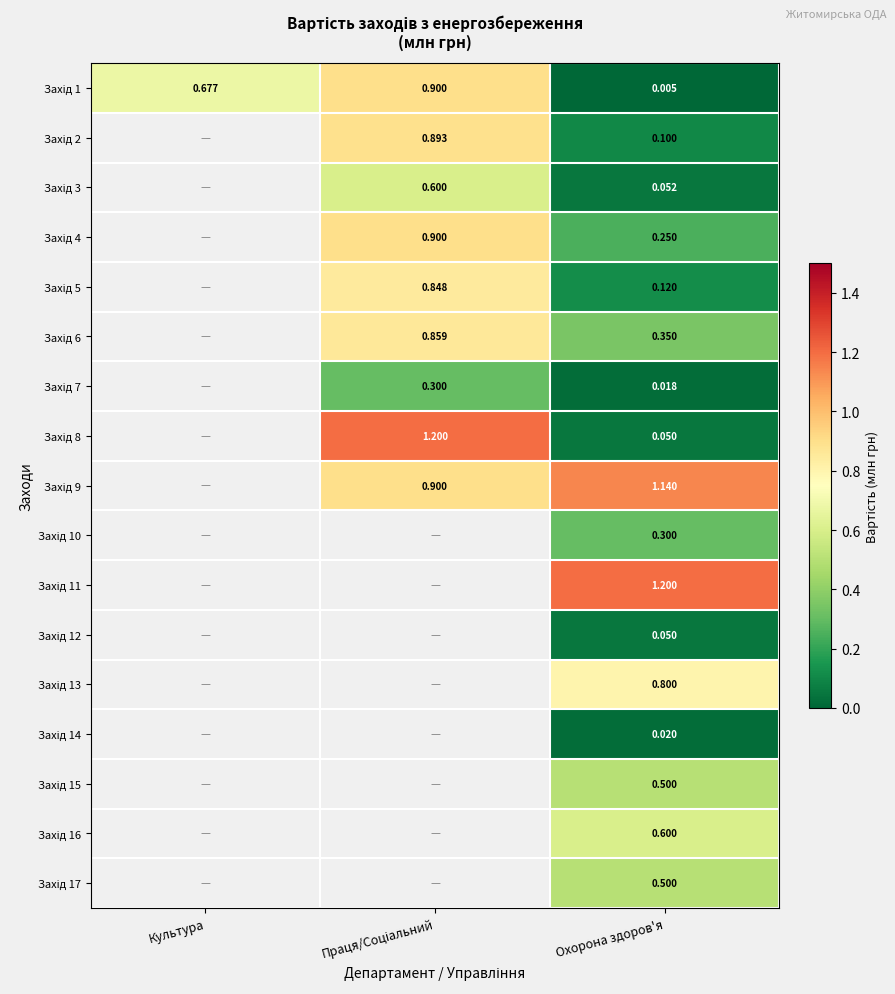

At Праця/Соціальний, list the series in order from smallest to largest.

Захід 7, Захід 3, Захід 5, Захід 6, Захід 2, Захід 1, Захід 4, Захід 9, Захід 8, Захід 10, Захід 11, Захід 12, Захід 13, Захід 14, Захід 15, Захід 16, Захід 17